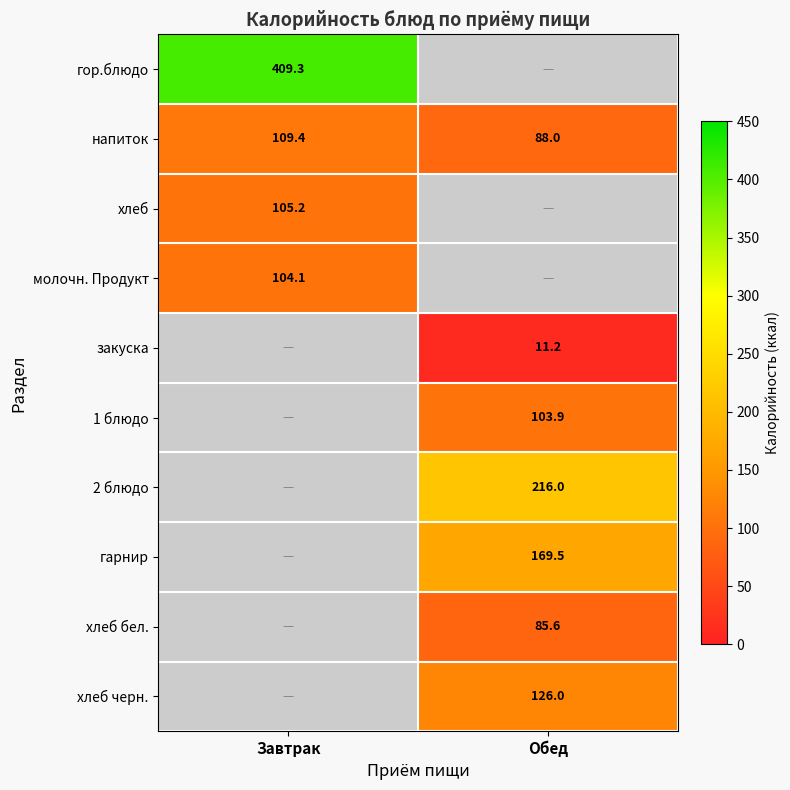

What is the difference between the maximum and minimum values in the напиток series?

21.4